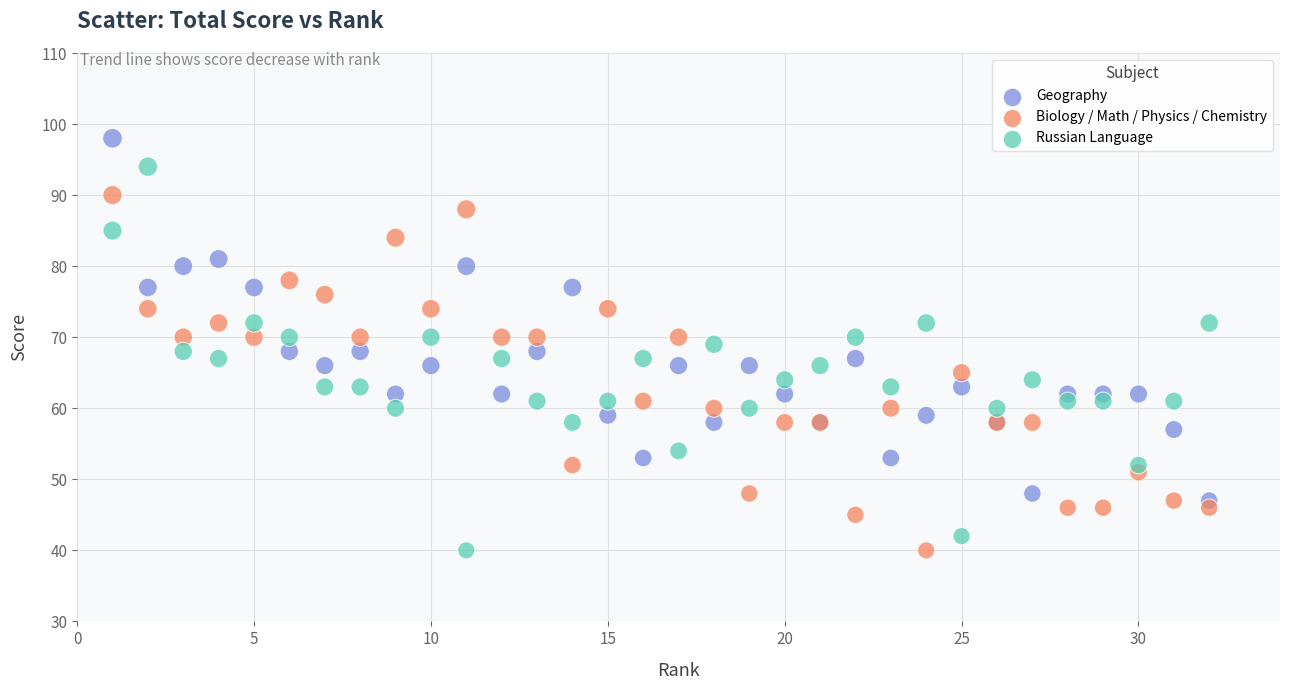

Which series contains the highest Y value?

Geography